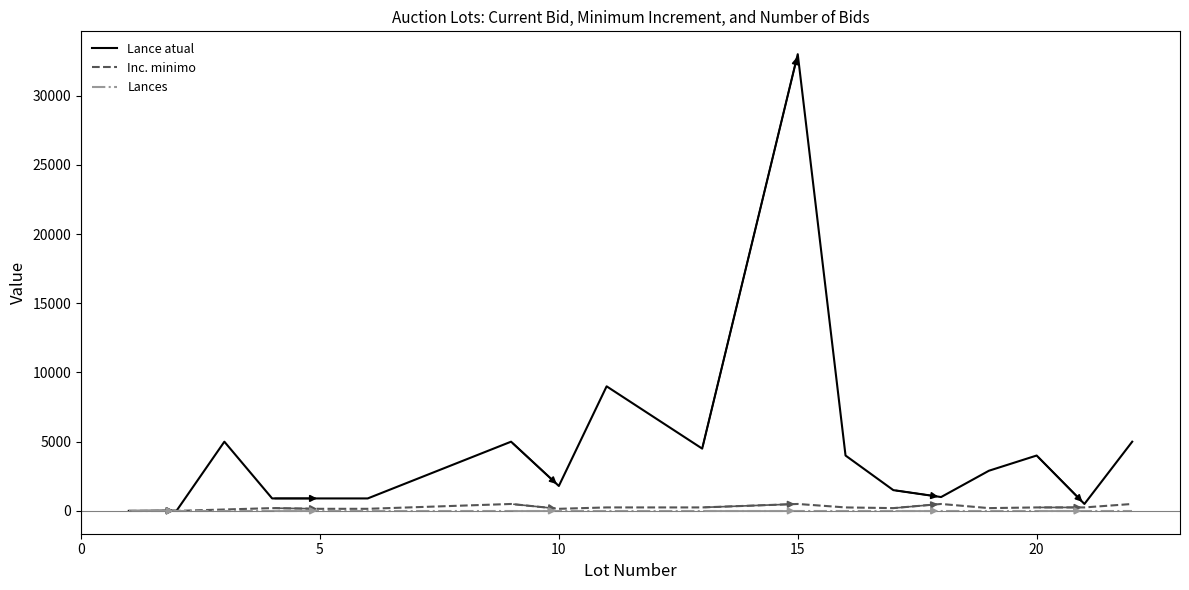

What is the greatest value displayed?

33000.0